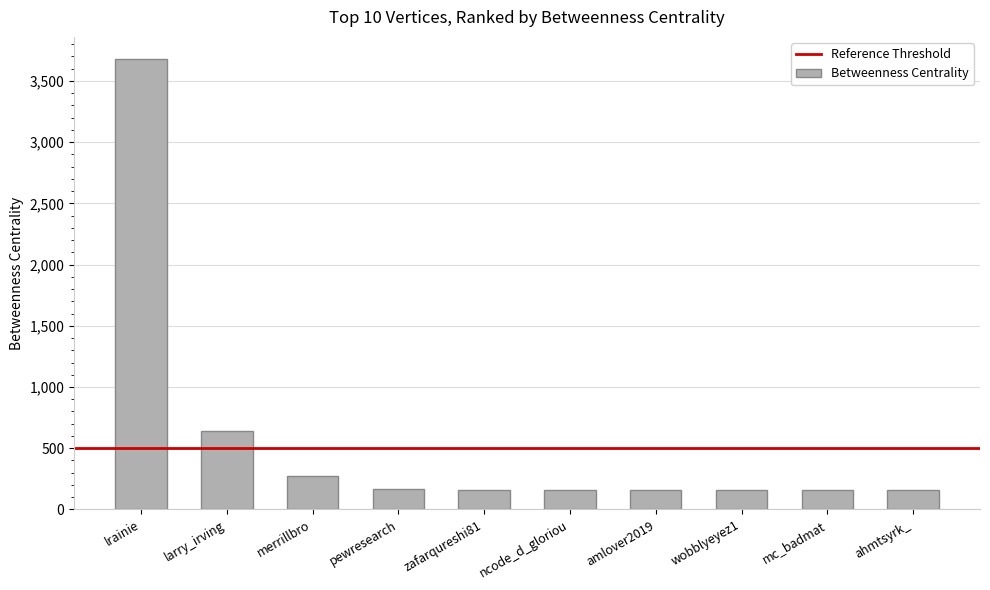

Is it true that the value at ahmtsyrk_ is 161.4?

True